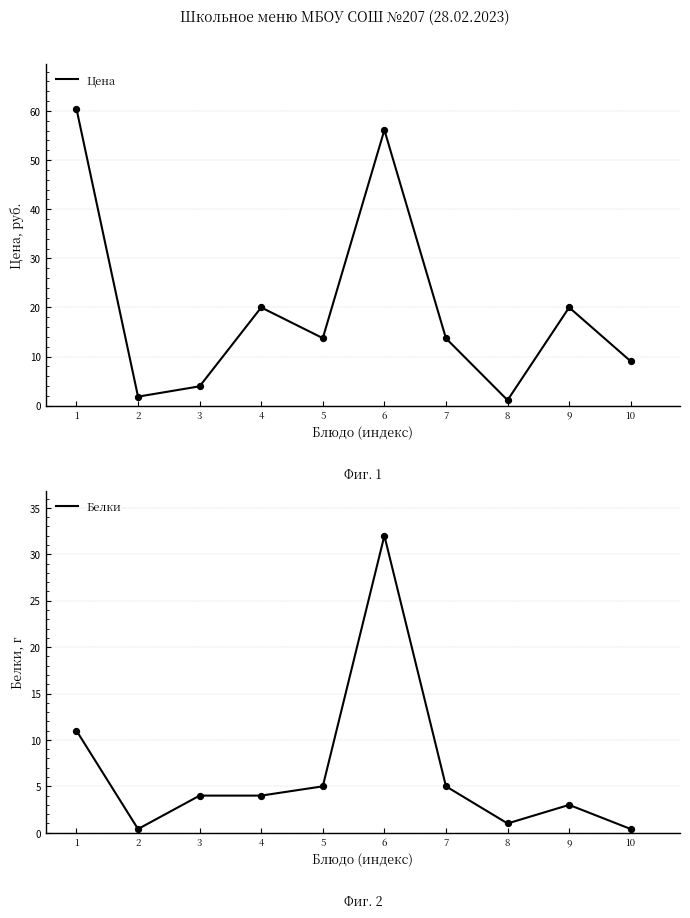

Which series has the largest Y range (max minus min)?

Цена